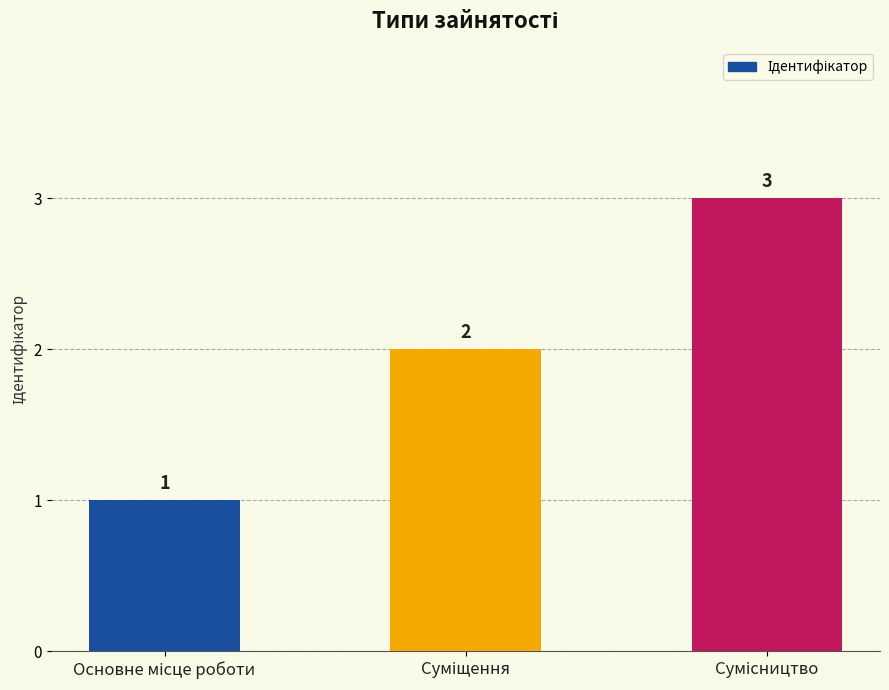

What is the sum of all values?

6